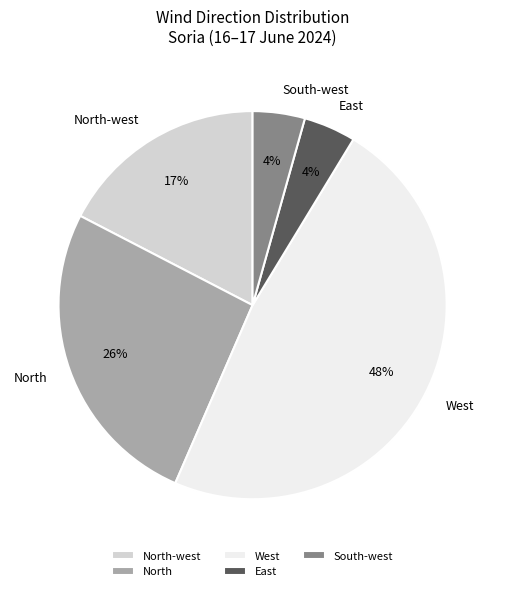

To the nearest percent, what is the average slice percentage?

20%